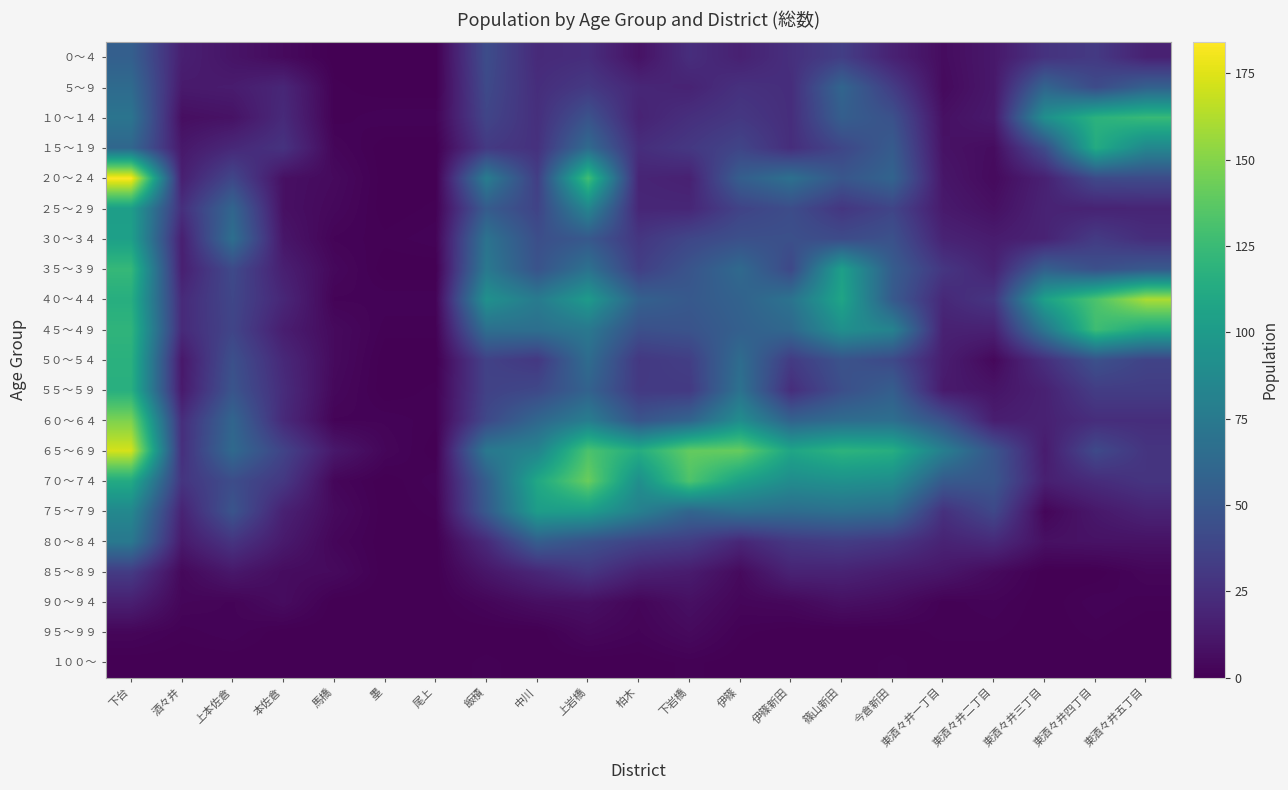

What is the total value across all series at 東酒々井二丁目?

330